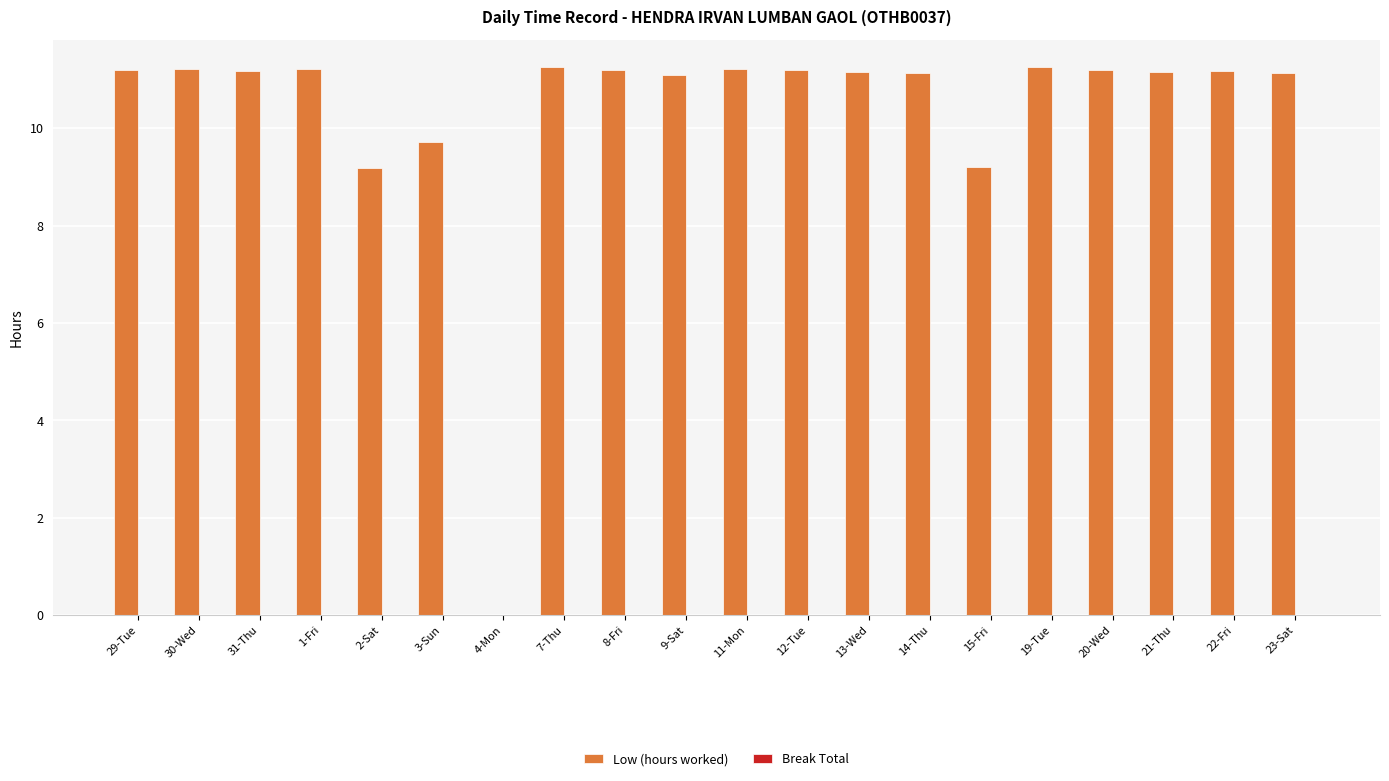

What is the greatest value displayed?

11.3